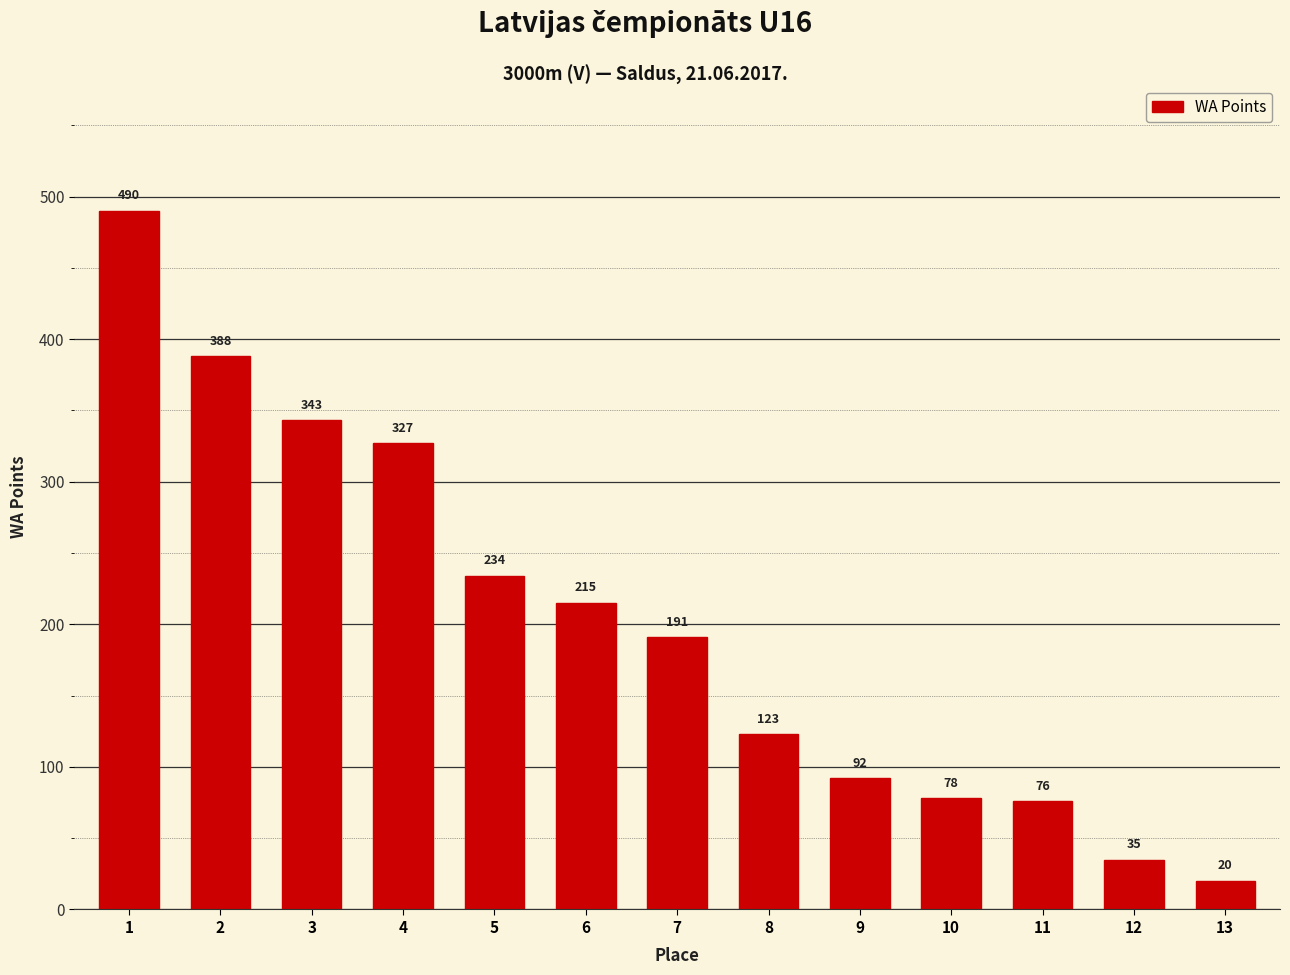

True or false: the data shows 92 at 9.

True